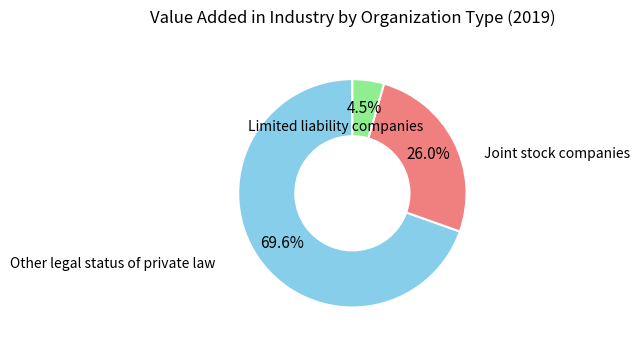

The Other legal status of private law slice represents 18% of the pie. True or false?

False